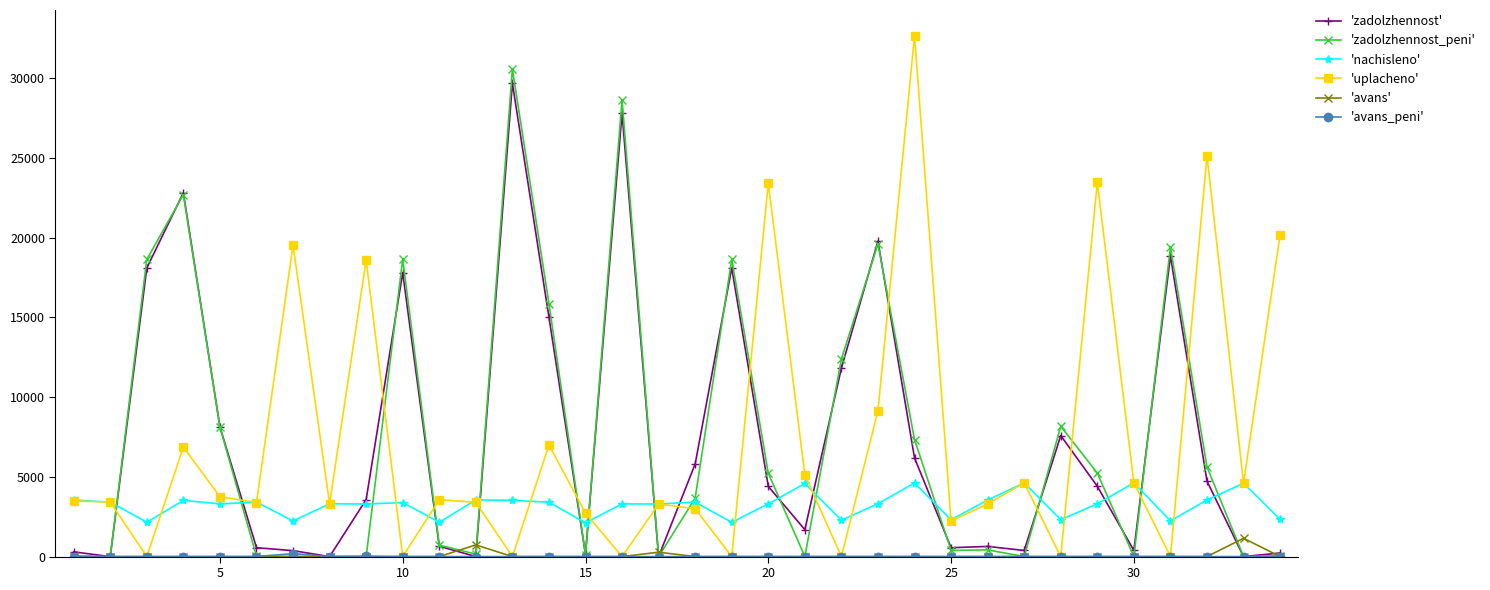

True or false: 'nachisleno' and 'avans' intersect in this chart.

False